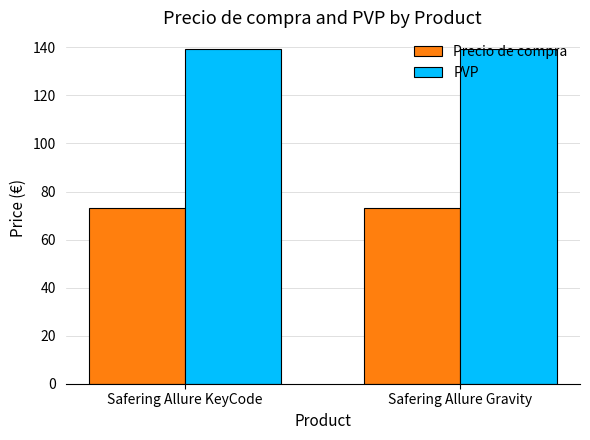

What is the value of the PVP bar at the 2nd from the left?

139.3